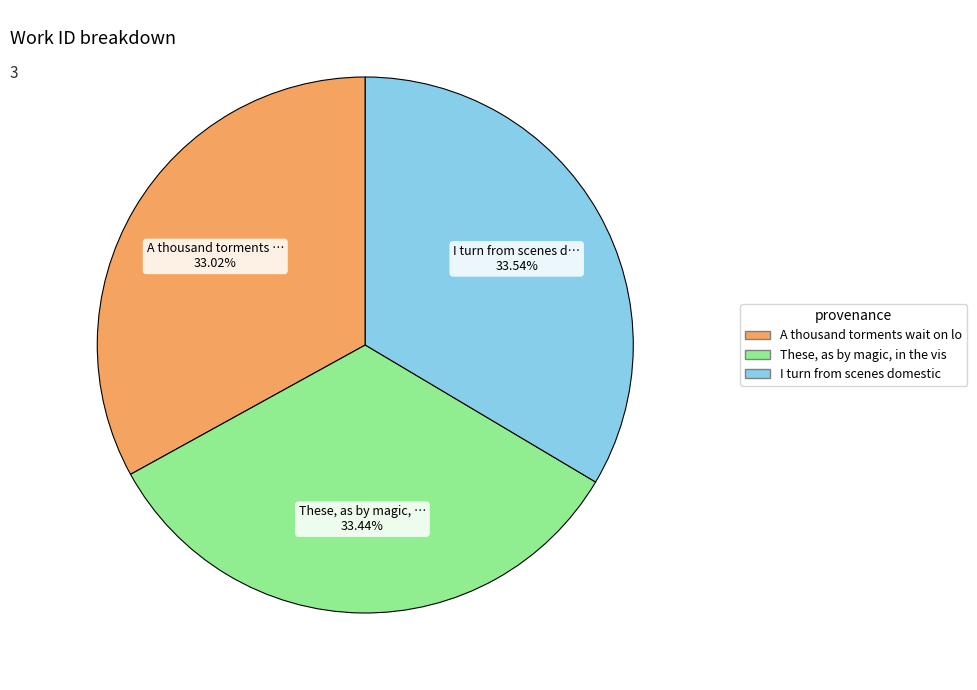

How many slices are in this pie chart?

3